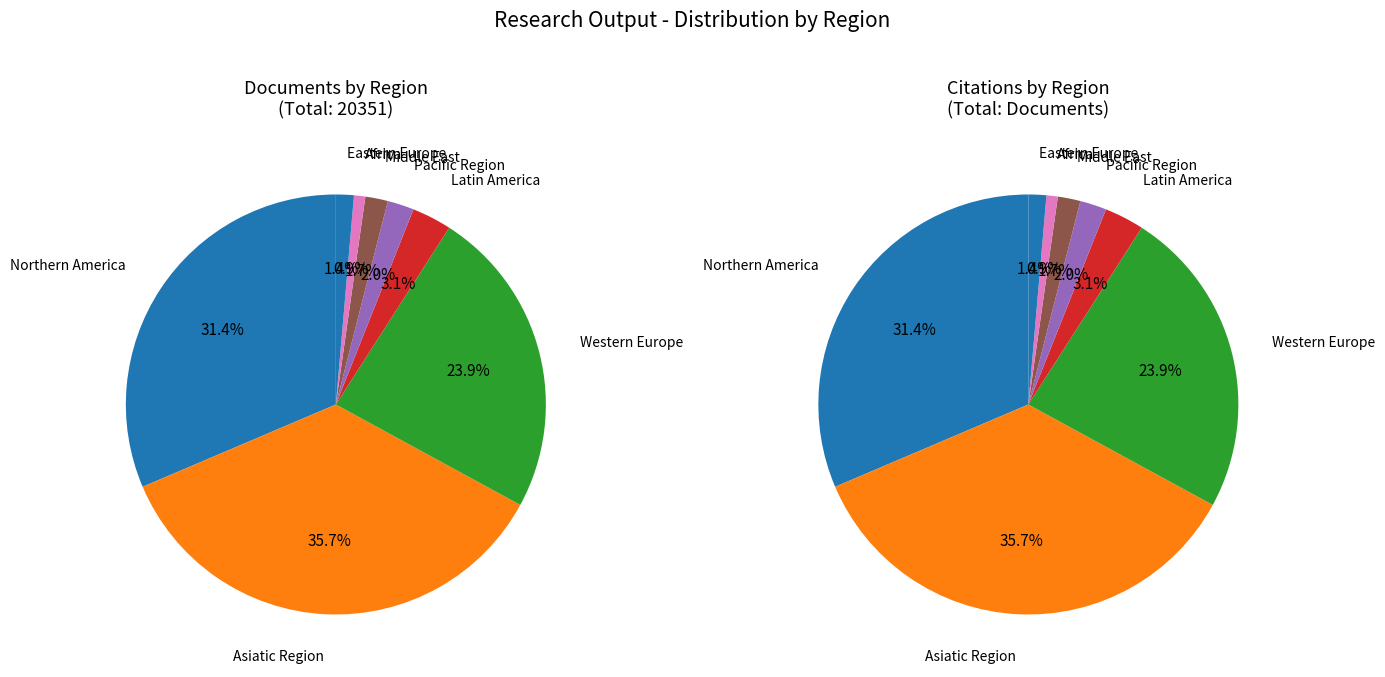

Combined, what portion of the pie is 17 and 21?

1.3%